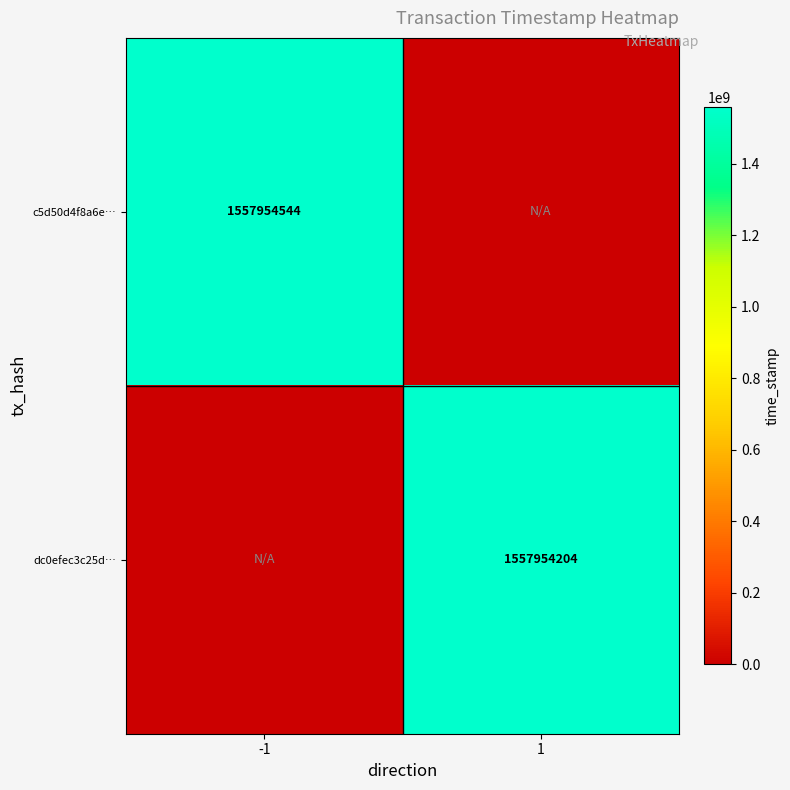

The c5d50d4f8a6e… series shows 1557954544 at -1. True or false?

True